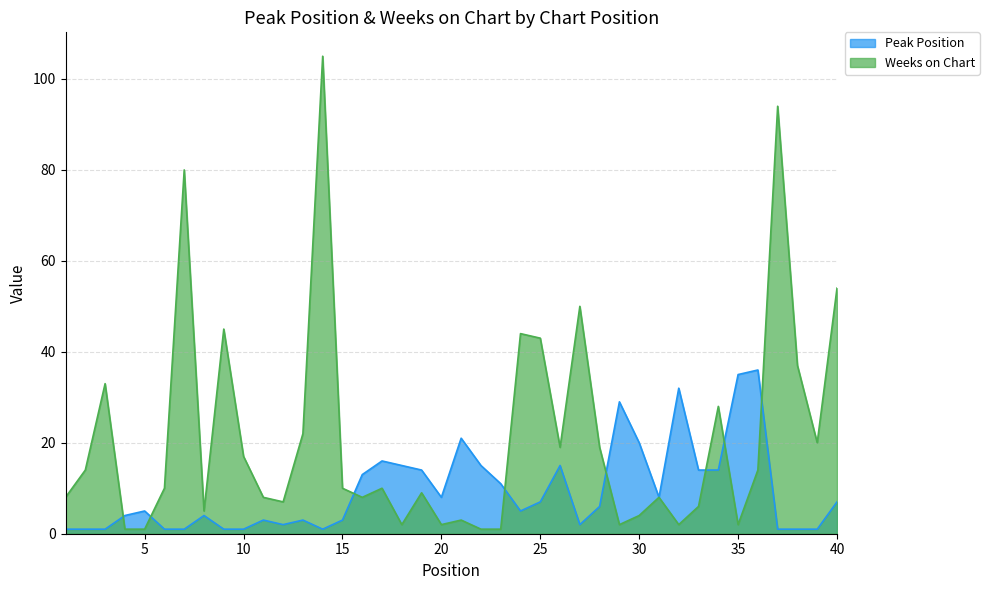

Which category has the highest value across all series?

14